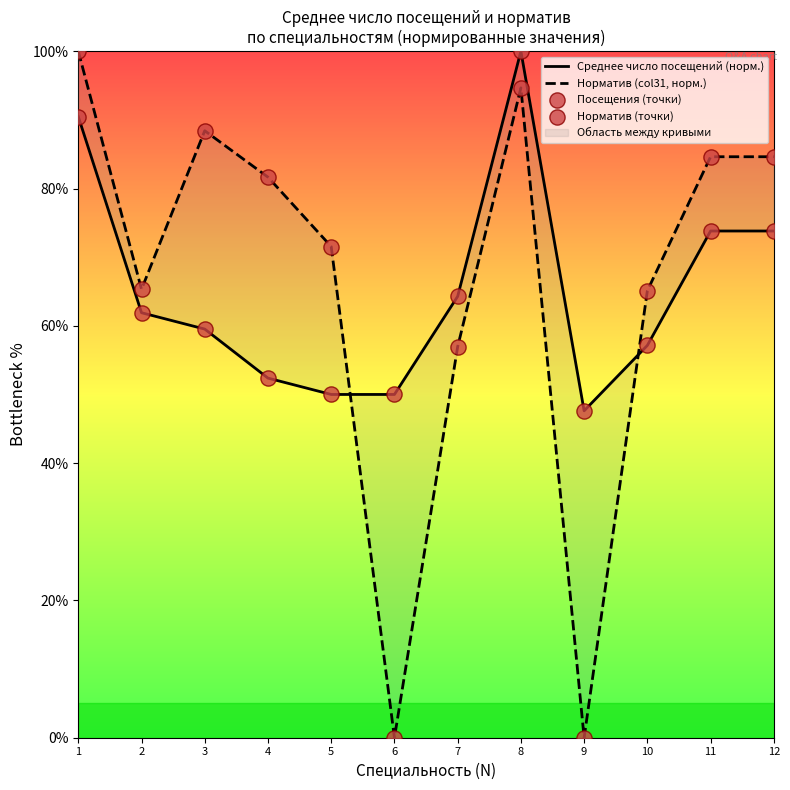

What is the total value across all series at 3?

295.9